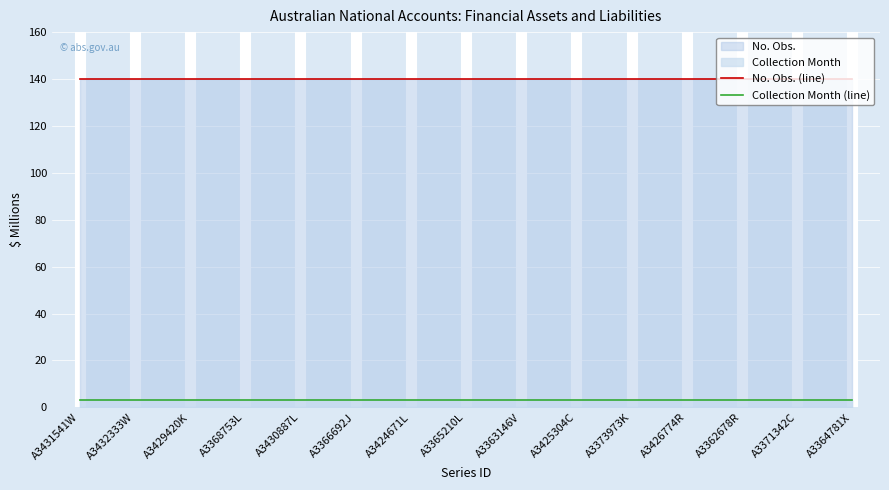

At how many categories does at least one series exceed 102?

15